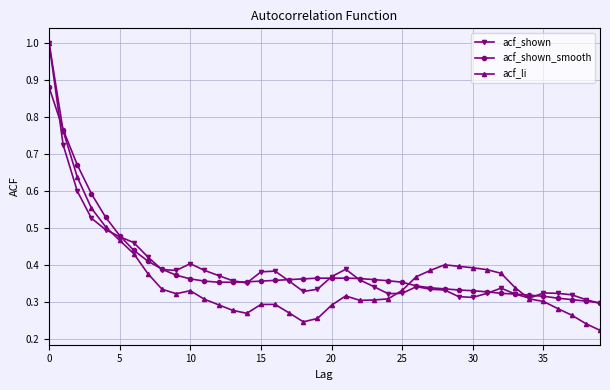

How many acf_shown_smooth values are between 0 and 1?

40